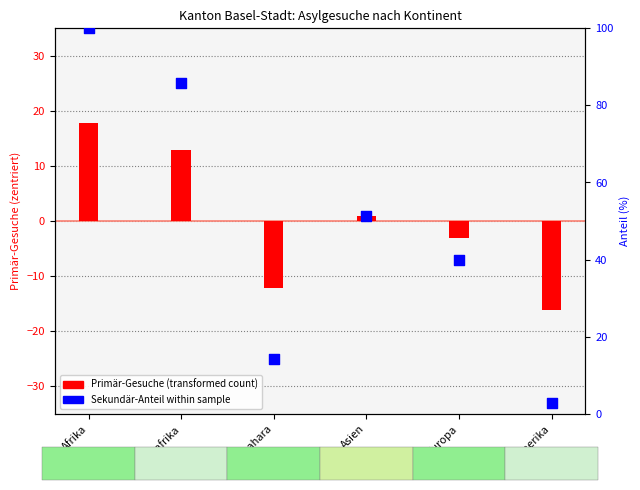

What is the total value across all series at Amerika?

-13.3